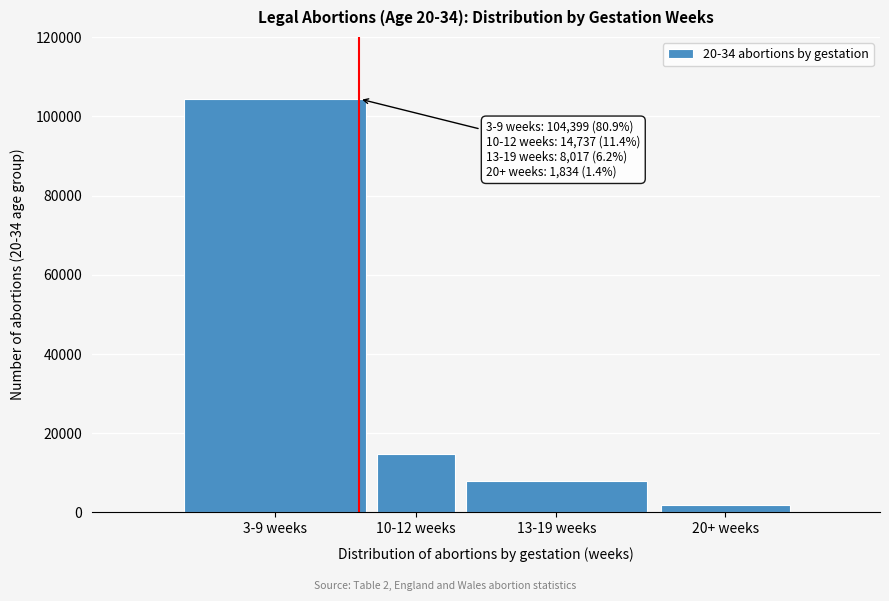

Reading left to right, transcribe all the data shown in this chart.

104399	14737	8017	1834